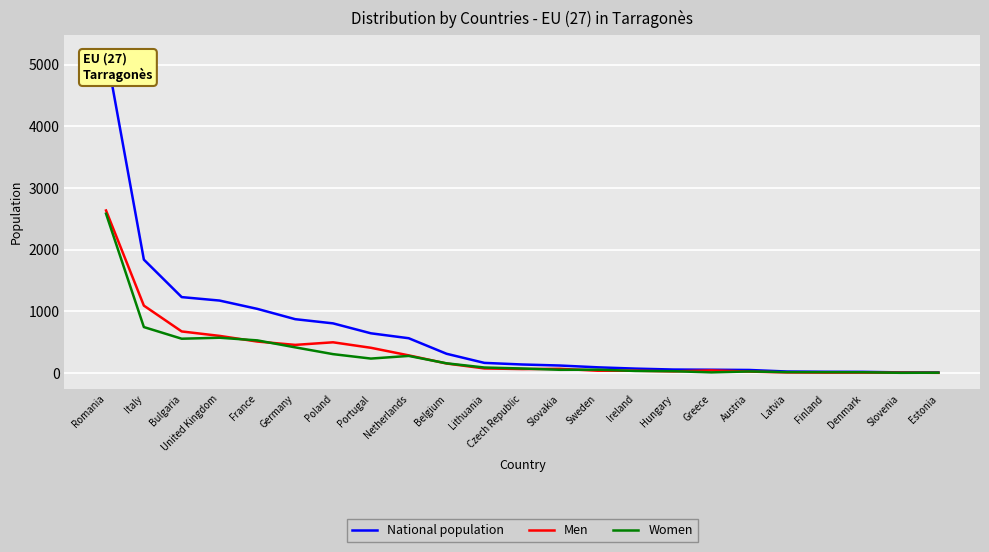

At Poland, list the series in order from largest to smallest.

National population, Men, Women